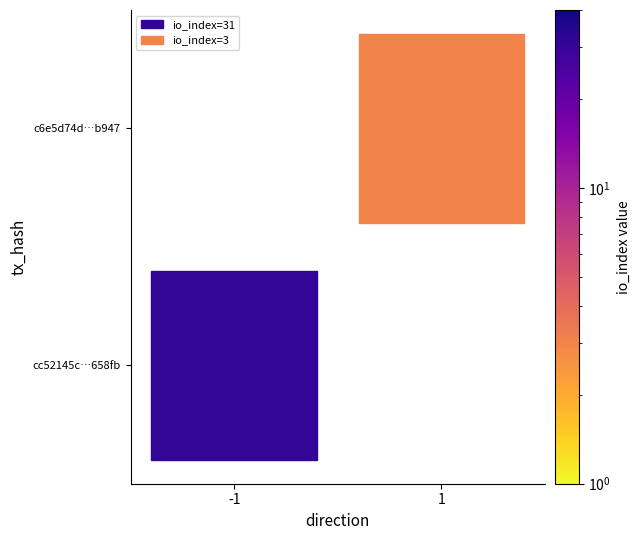

What is the minimum value for cc52145c17056b8cc09211400c16ac65ec658fb?

-1